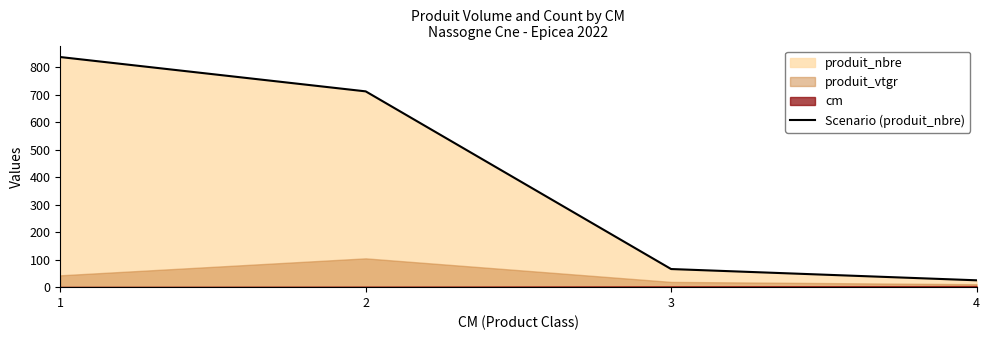

List the labels in order of value, largest first.

1, 2, 3, 4